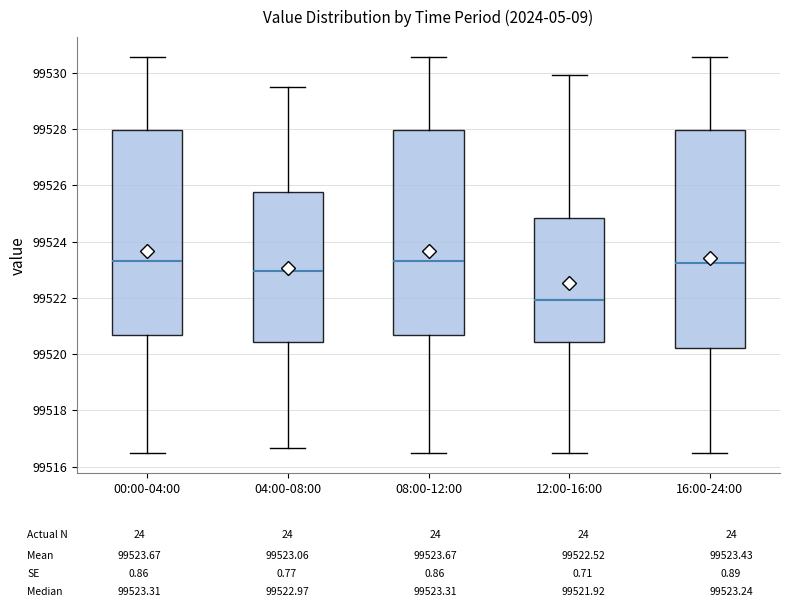

Reading left to right, transcribe this box plot: for each box, give where its median line is, the range the box spans, and where its two whiskers end, as read against the y-axis. The values are not printed on the chart, so give them approximately, as read against the axis.

00:00-04:00: median 99523.4, box 99520.6 to 99528.0, whiskers 99516.4 to 99530.6
04:00-08:00: median 99523.0, box 99520.4 to 99525.8, whiskers 99516.6 to 99529.6
08:00-12:00: median 99523.4, box 99520.6 to 99528.0, whiskers 99516.4 to 99530.6
12:00-16:00: median 99522.0, box 99520.4 to 99524.8, whiskers 99516.4 to 99530.0
16:00-24:00: median 99523.2, box 99520.2 to 99528.0, whiskers 99516.4 to 99530.6